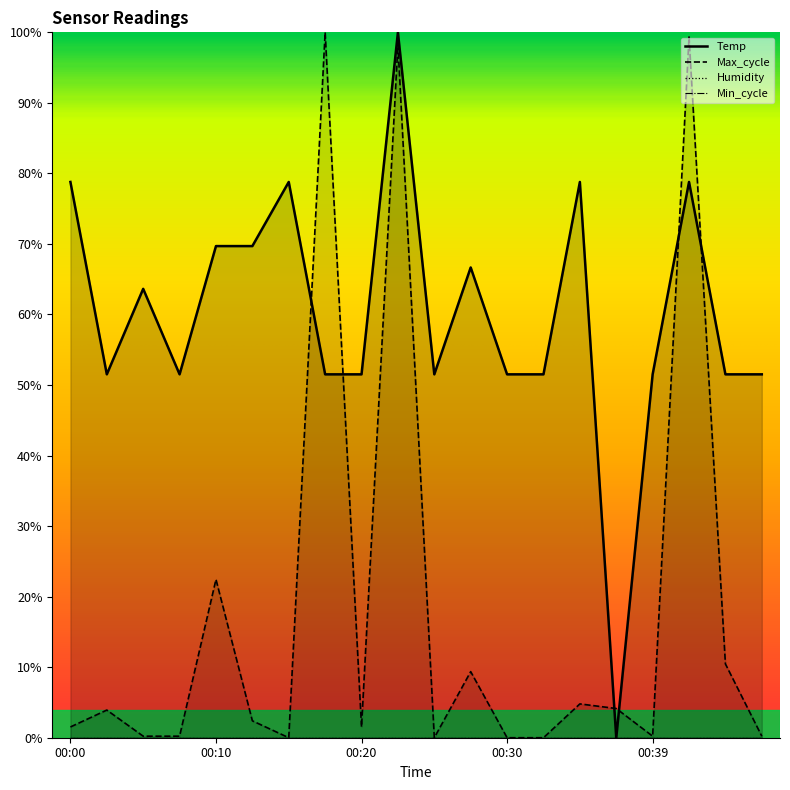

Rank the series at 00:08 from highest to lowest value.

Temp, Max_cycle